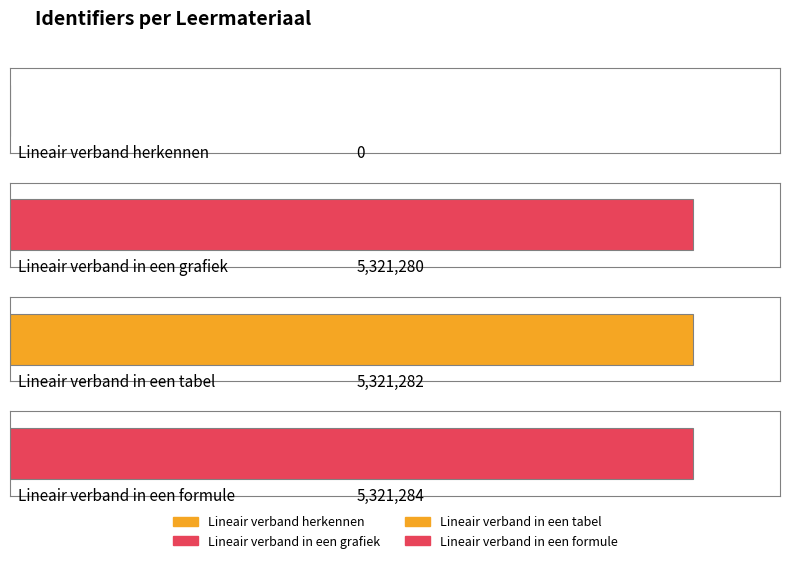

What is the sum of the values at Lineair verband in een tabel and Lineair verband in een grafiek?

10642562